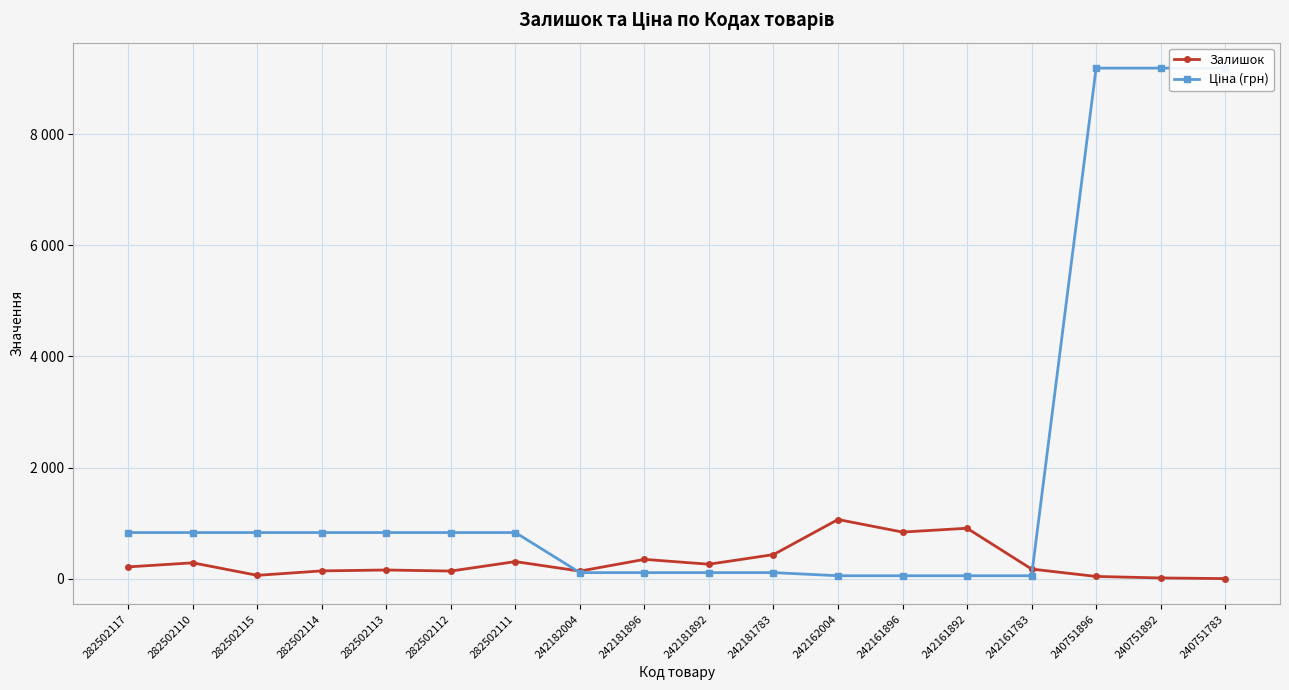

What is the greatest value displayed?

9185.9